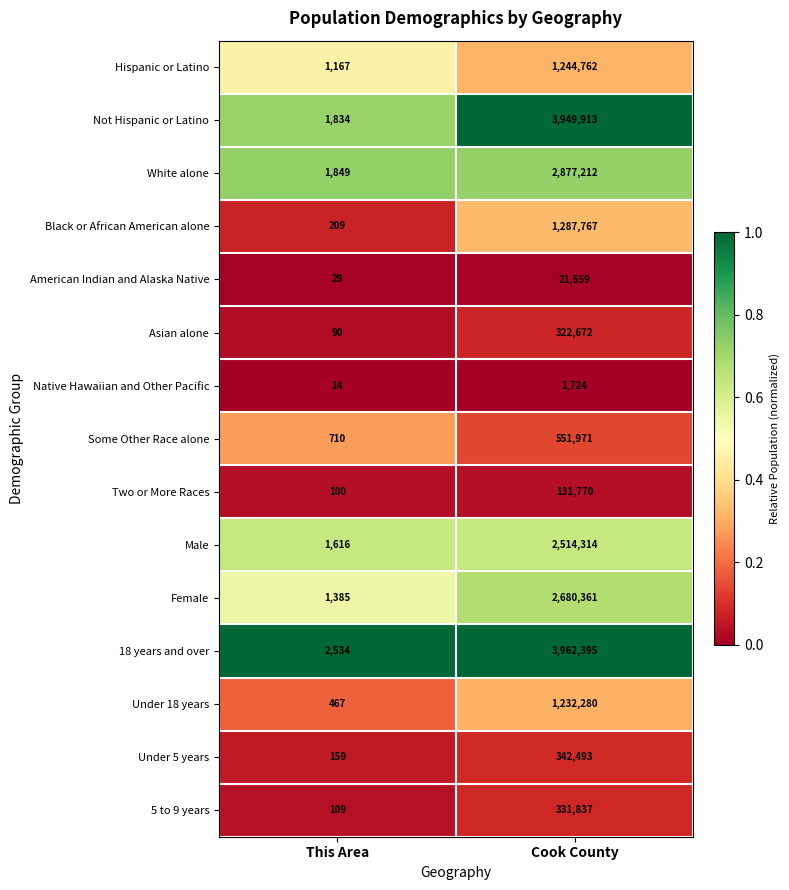

What is the sum of the White alone values at Cook County and This Area?

2879061